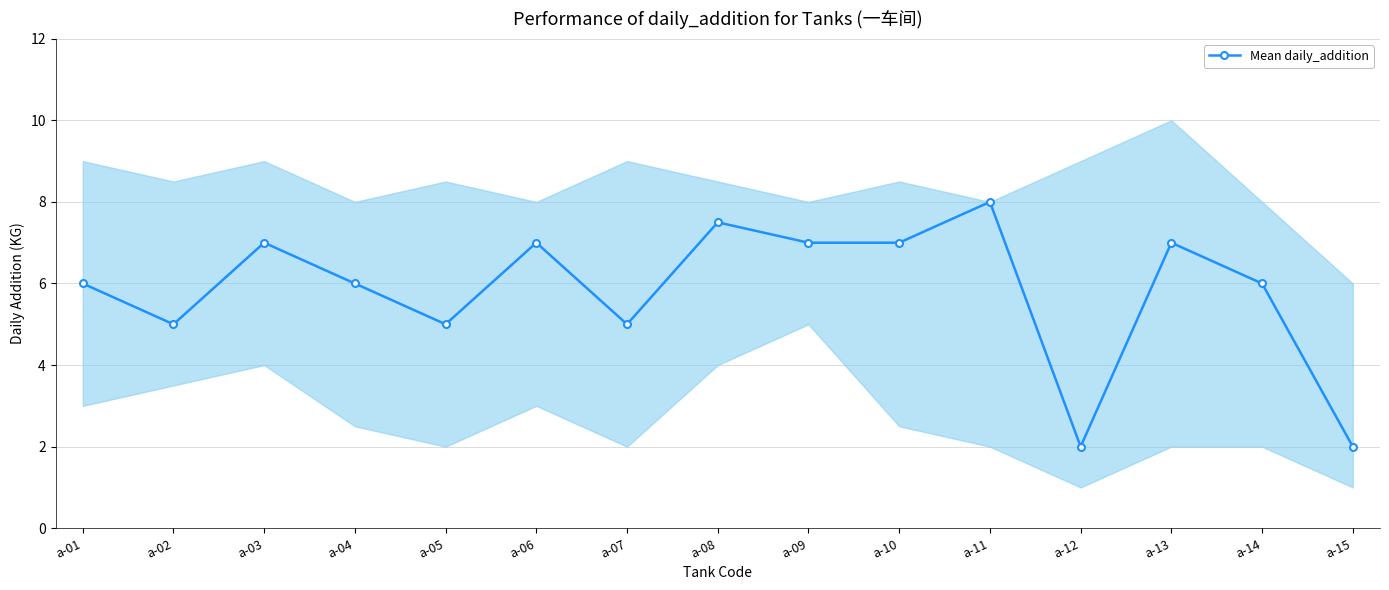

How many series are shown in this chart?

1